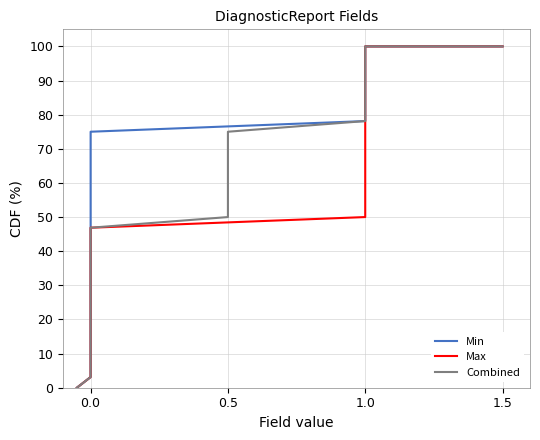

How many lines are shown in the chart?

3